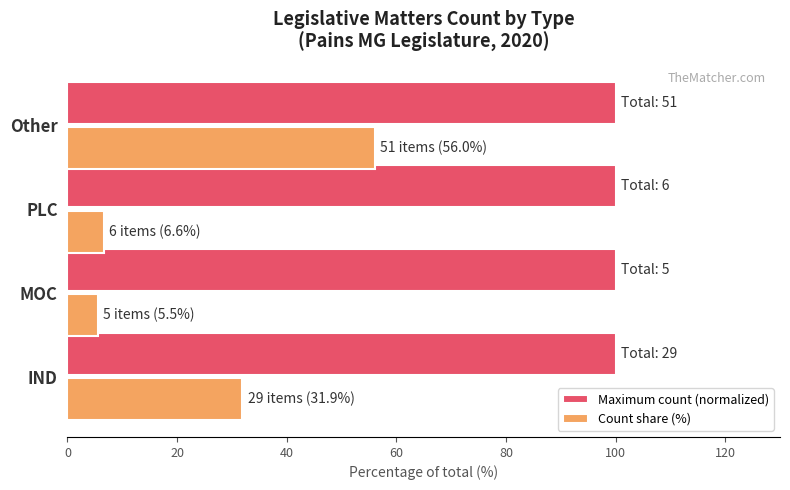

Is the value of Count share (%) at IND greater than the value of Maximum count (normalized) at MOC?

No